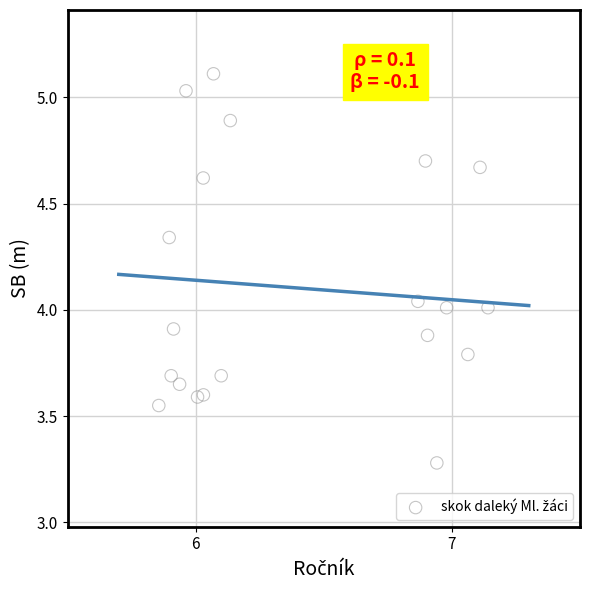

What is the range of X values (max minus min)?

1.3